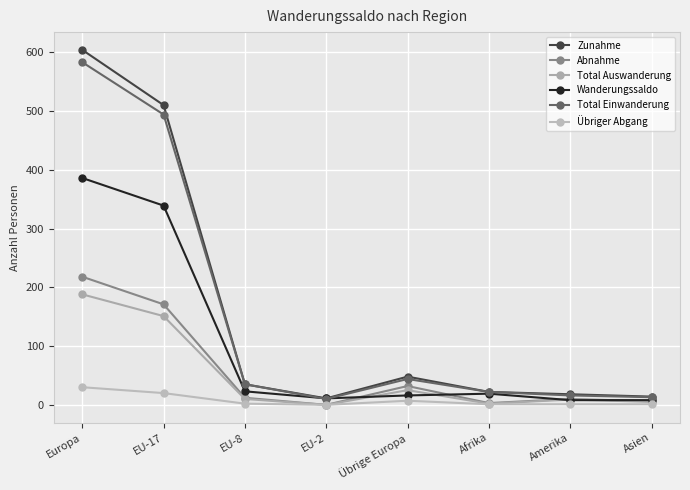

In Total Auswanderung, how many points are higher than both neighbors (excluding endpoints)?

2